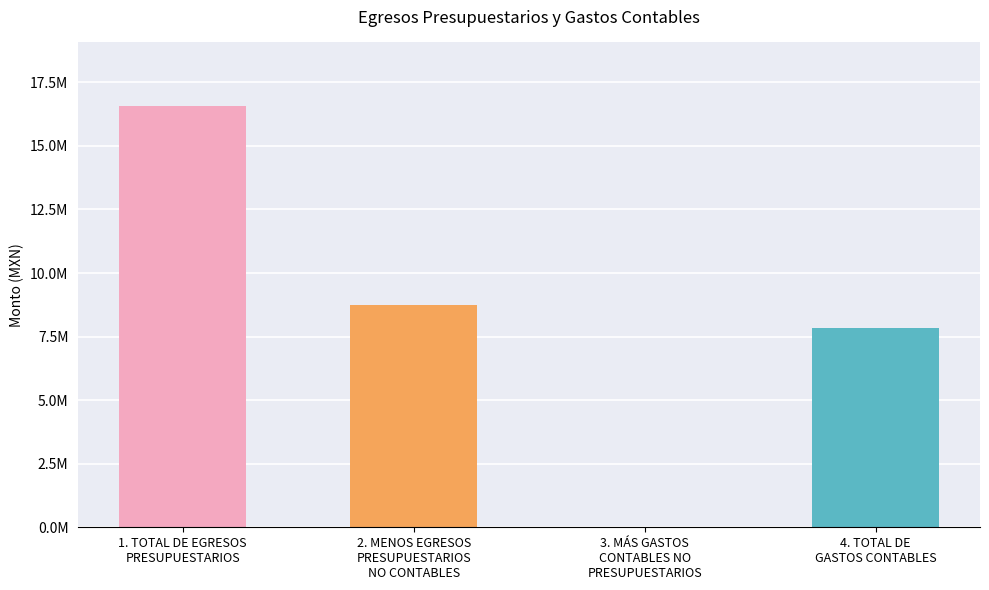

At which category does the chart reach its peak across all series?

1. TOTAL DE EGRESOS
PRESUPUESTARIOS